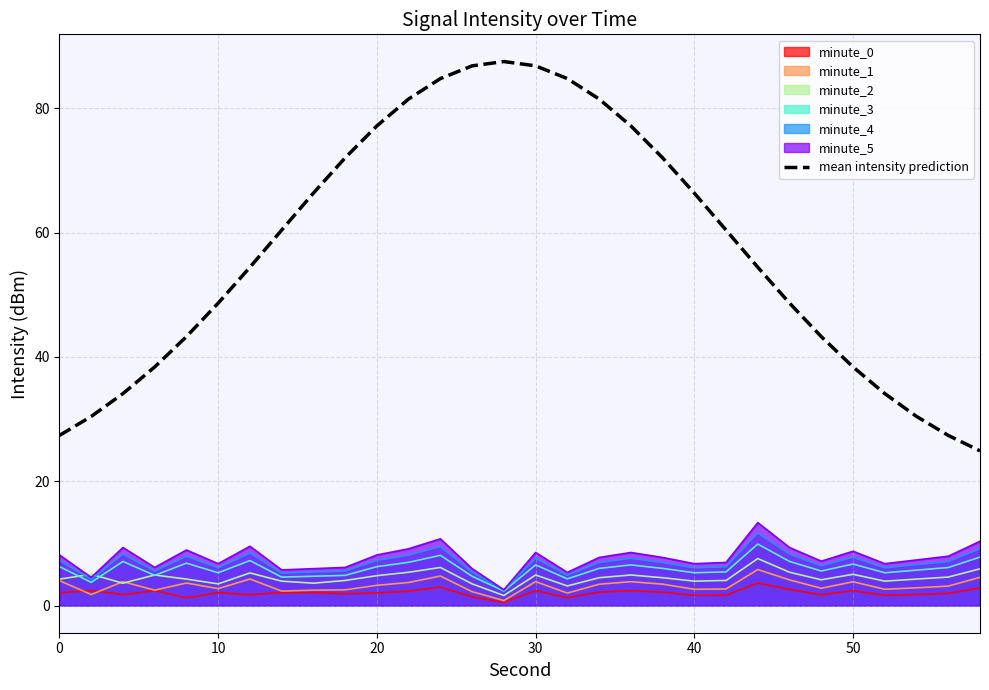

Is it true that minute_1 equals 4.0 at 0?

True